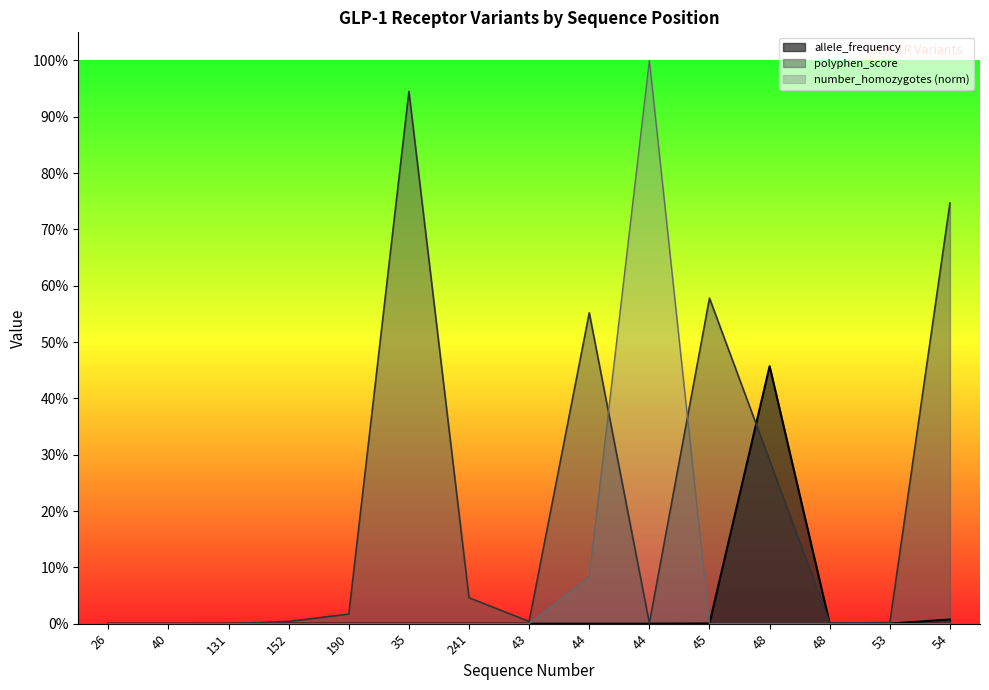

Reading left to right, transcribe all the data shown in this chart.

allele_frequency: 0.0	0.0	0.0	0.0	0.0	0.0	0.0	0.0	0.0	0.0	0.0	0.5	0.0	0.0	0.0
polyphen_score: 0.0	0.0	0.0	0.0	0.0	0.9	0.0	0.0	0.6	0.0	0.6	0.3	0.0	0.0	0.7
number_homozygotes: 0.0	0.0	0.0	0.0	0.0	0.0	0.0	0.0	0.1	1.0	0.0	0.0	0.0	0.0	0.0